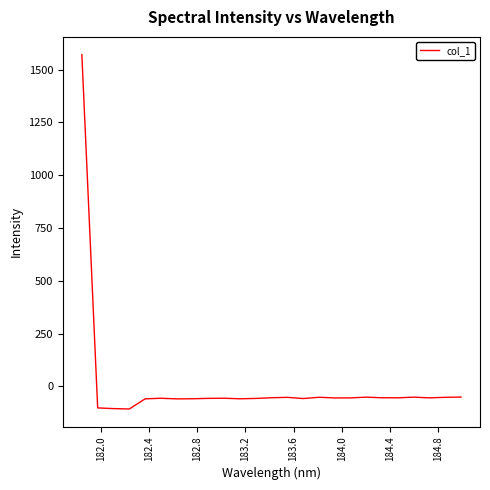

What is the greatest value displayed?

1571.2